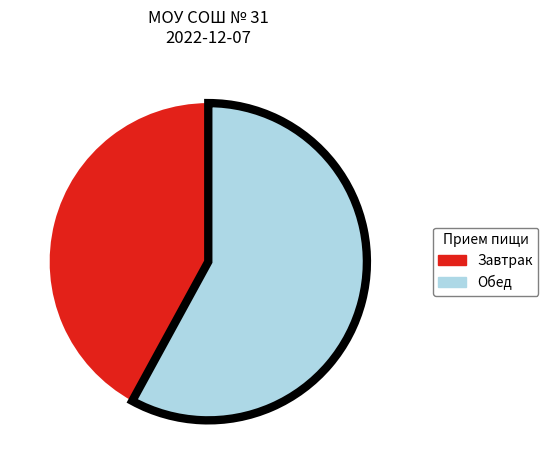

Is there any slice that represents more than half of the pie?

Yes